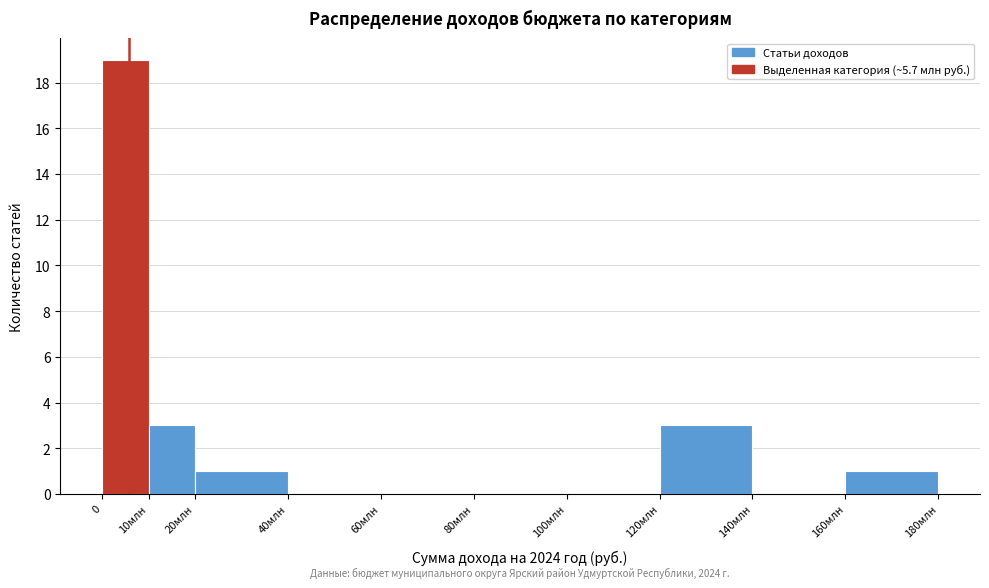

Reading left to right, extract all data points from this chart.

0=19	10млн=3	20млн=1	40млн=0	60млн=0	80млн=0	100млн=0	120млн=3	140млн=0	160млн=1